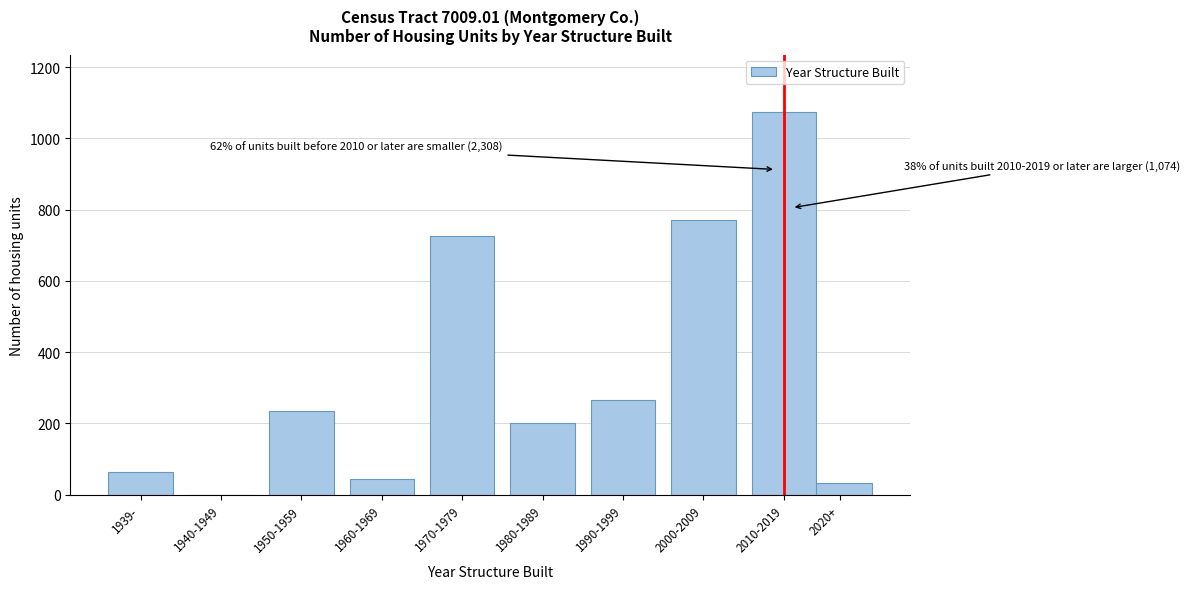

Reading left to right, what are all the values shown in this chart?

1939-=63	1940-1949=0	1950-1959=235	1960-1969=45	1970-1979=725	1980-1989=202	1990-1999=267	2000-2009=771	2010-2019=1074	2020+=33